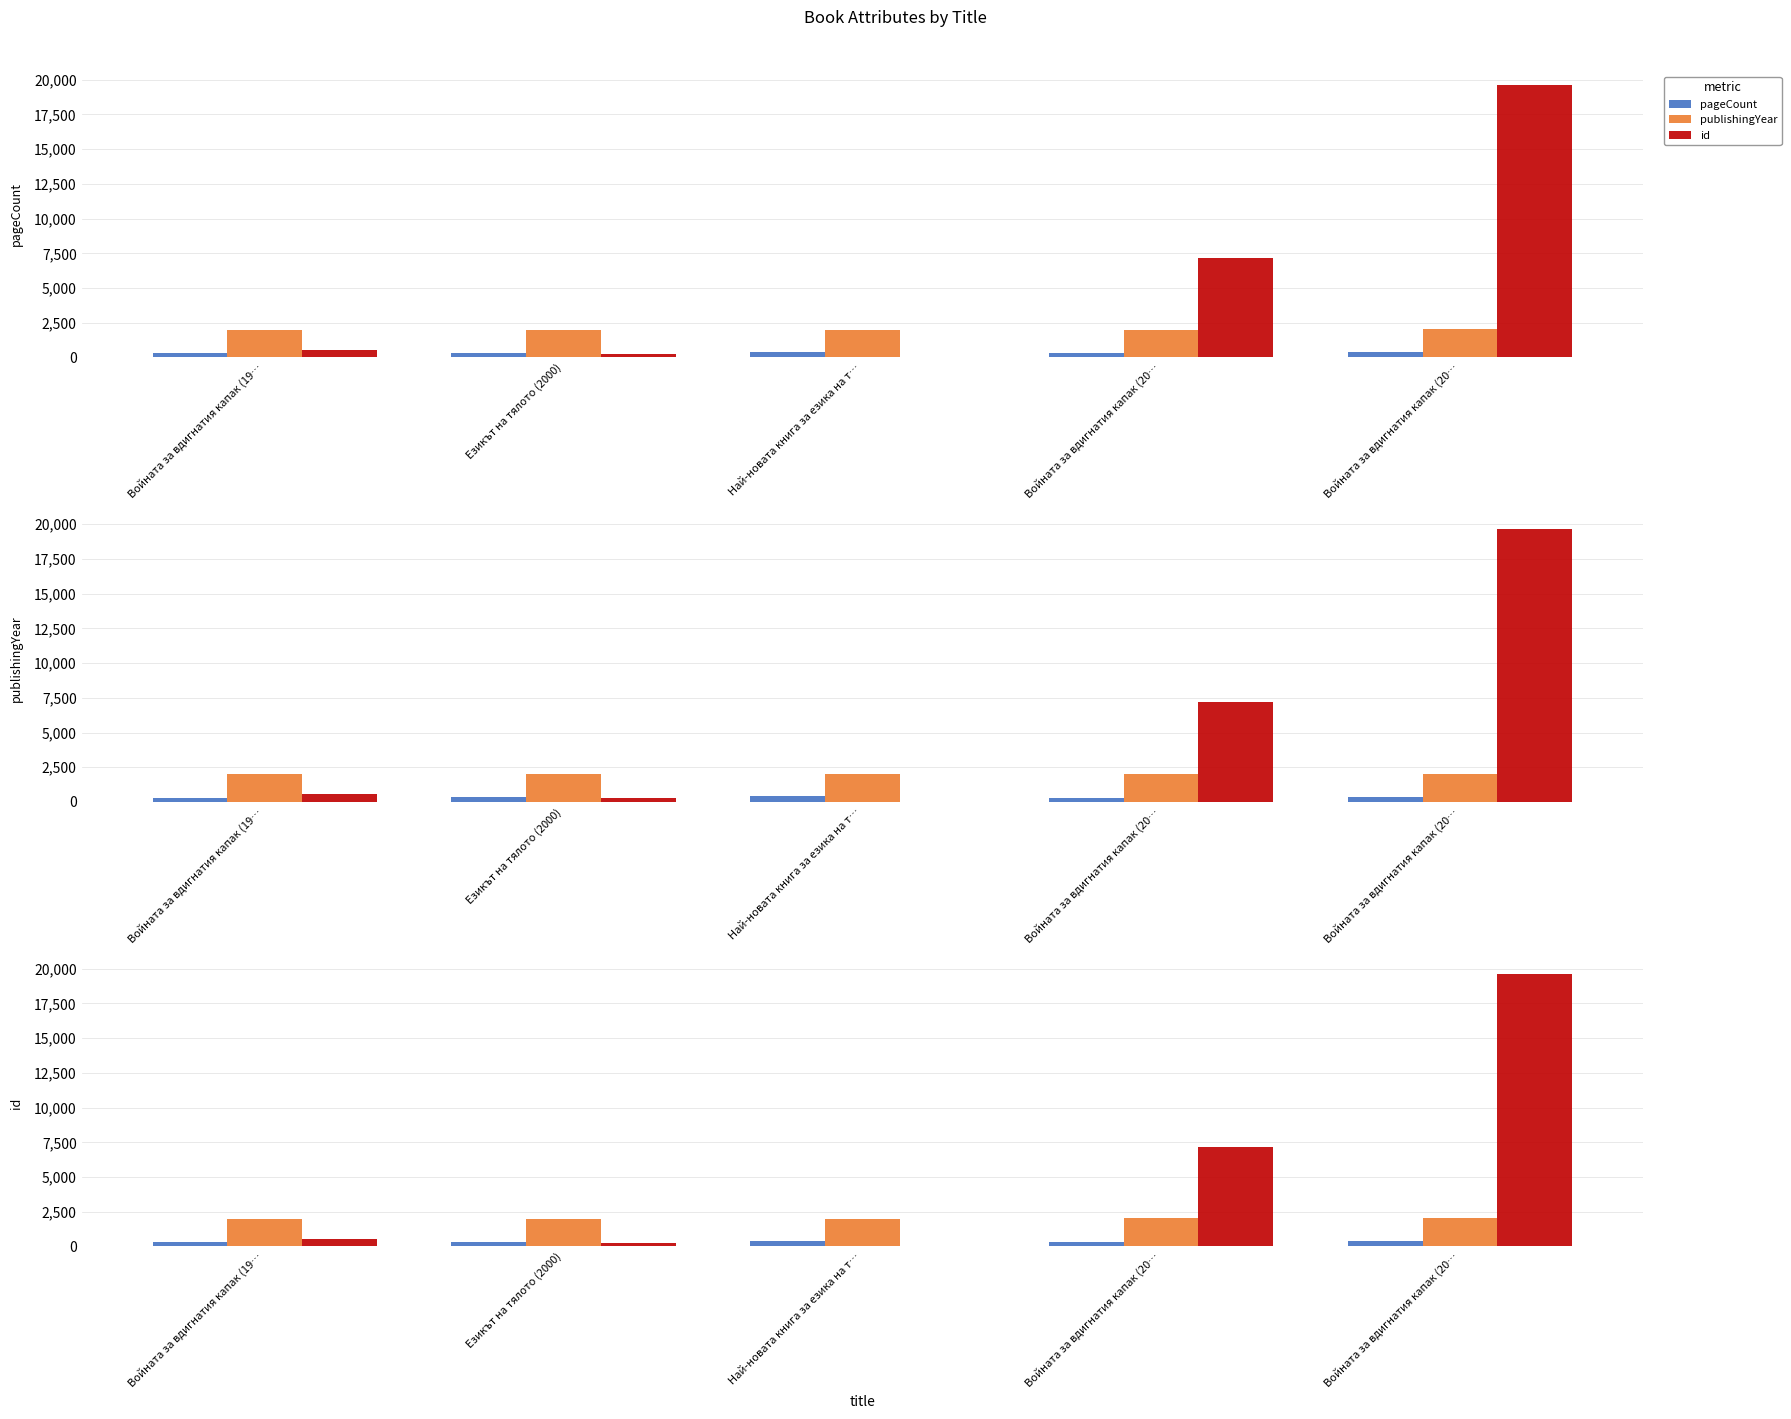

The value of pageCount at Най-новата книга за езика на т… is 416. True or false?

True